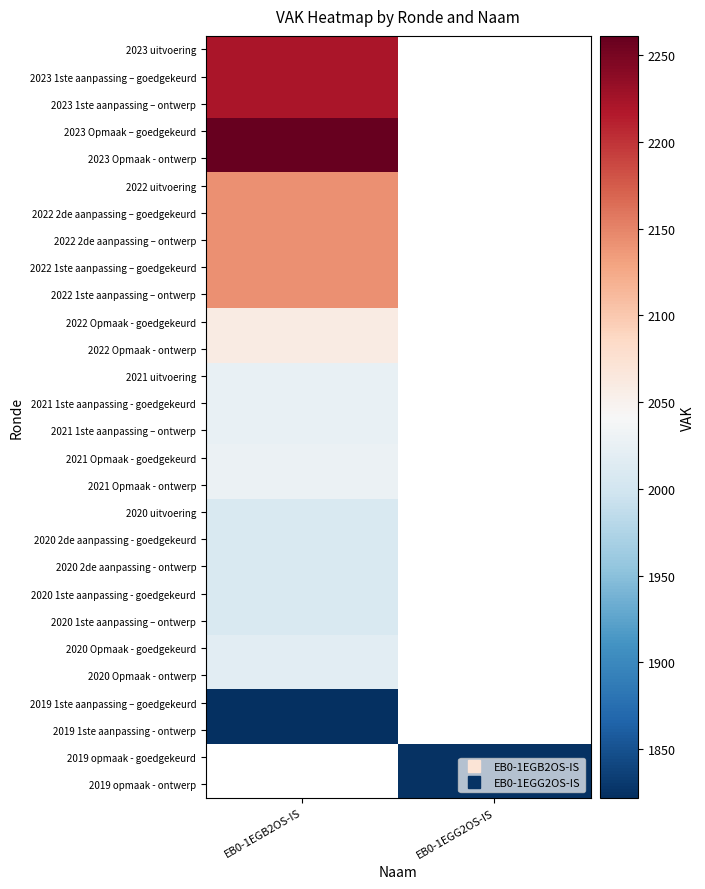

Which category has the lowest value in the 2022 uitvoering series?

EB0-1EGB2OS-IS